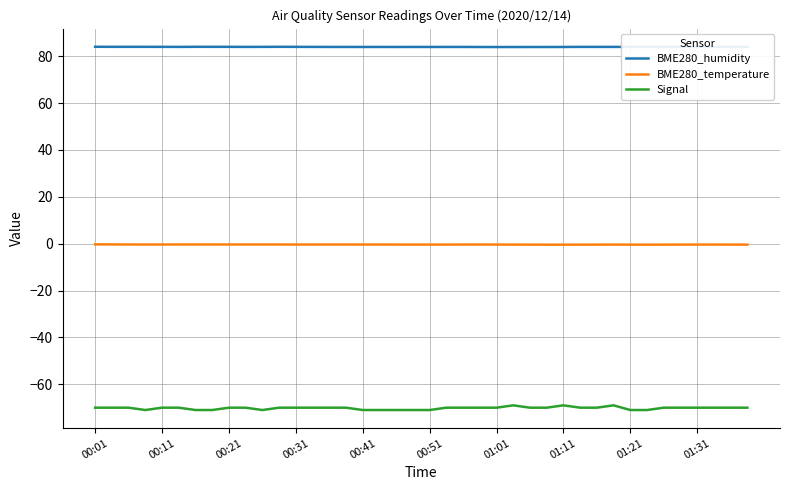

Rank the series by their average value, from highest to lowest.

BME280_humidity, BME280_temperature, Signal